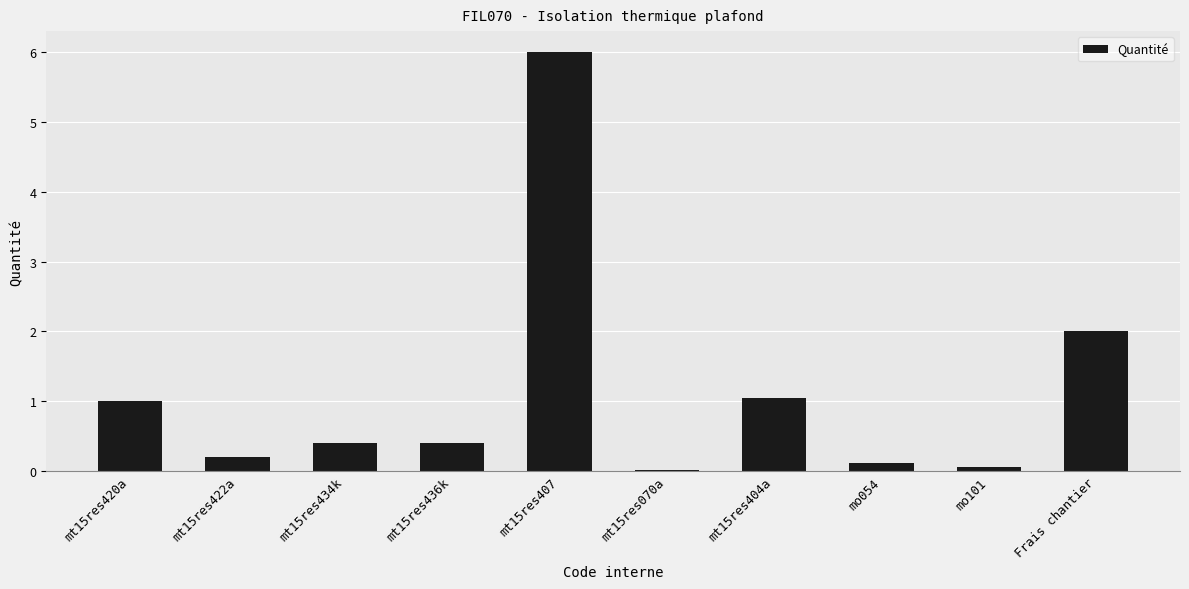

Which has a higher value, mt15res422a or mt15res436k?

mt15res436k